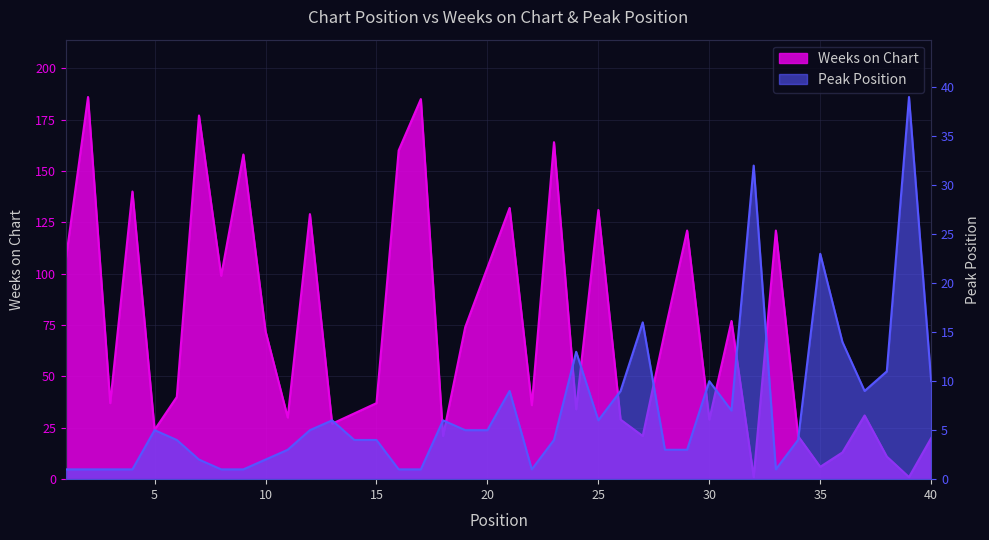

Between 1 and 31, which series saw the biggest shift?

Weeks on Chart